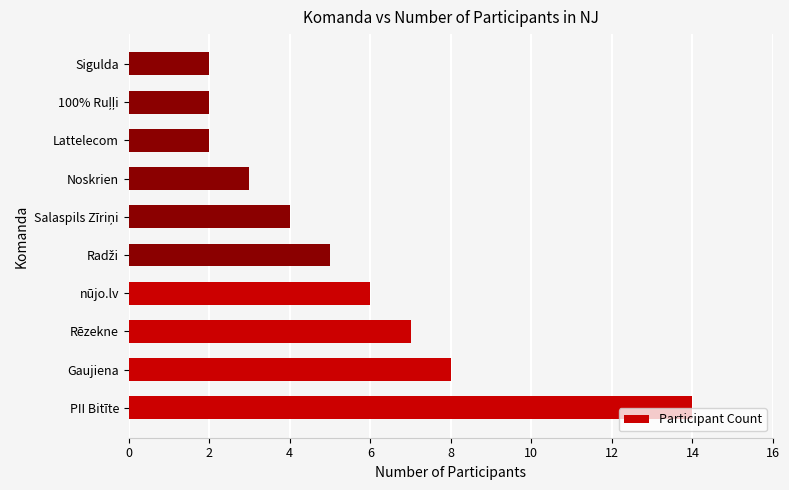

Which has a higher value, Noskrien or Rēzekne?

Rēzekne